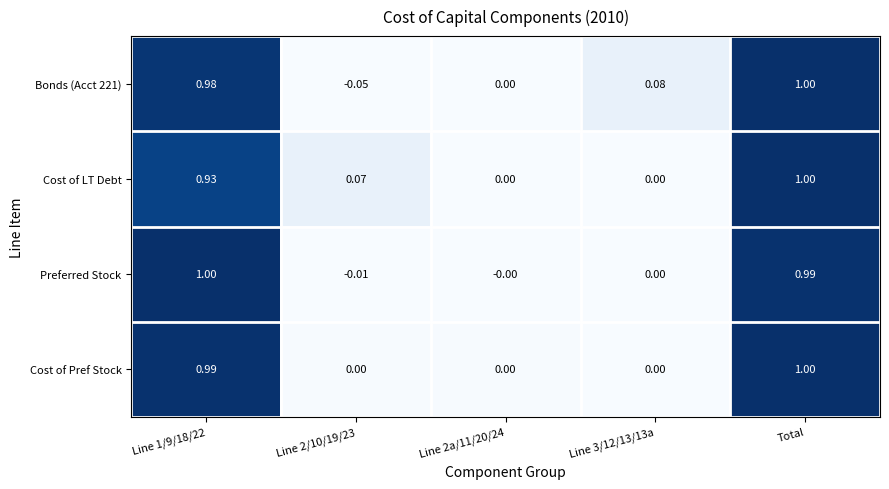

Is the value of Cost of LT Debt at Line 3/12/13/13a greater than the value of Preferred Stock at Line 2/10/19/23?

Yes